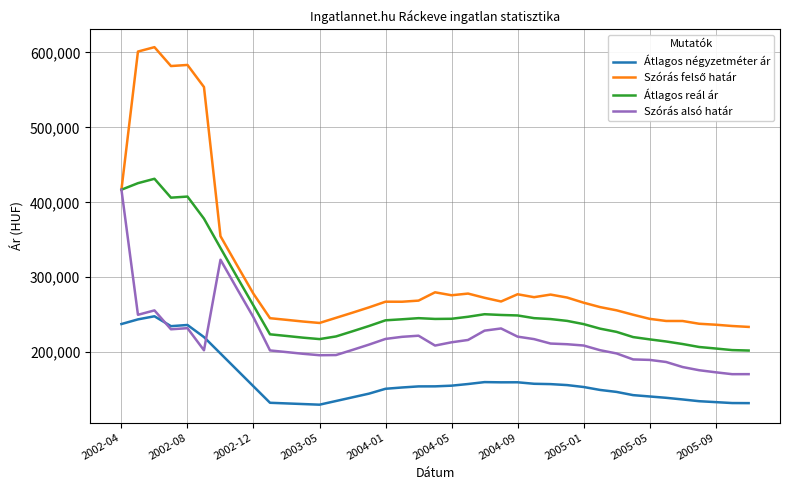

How many lines are shown in the chart?

4